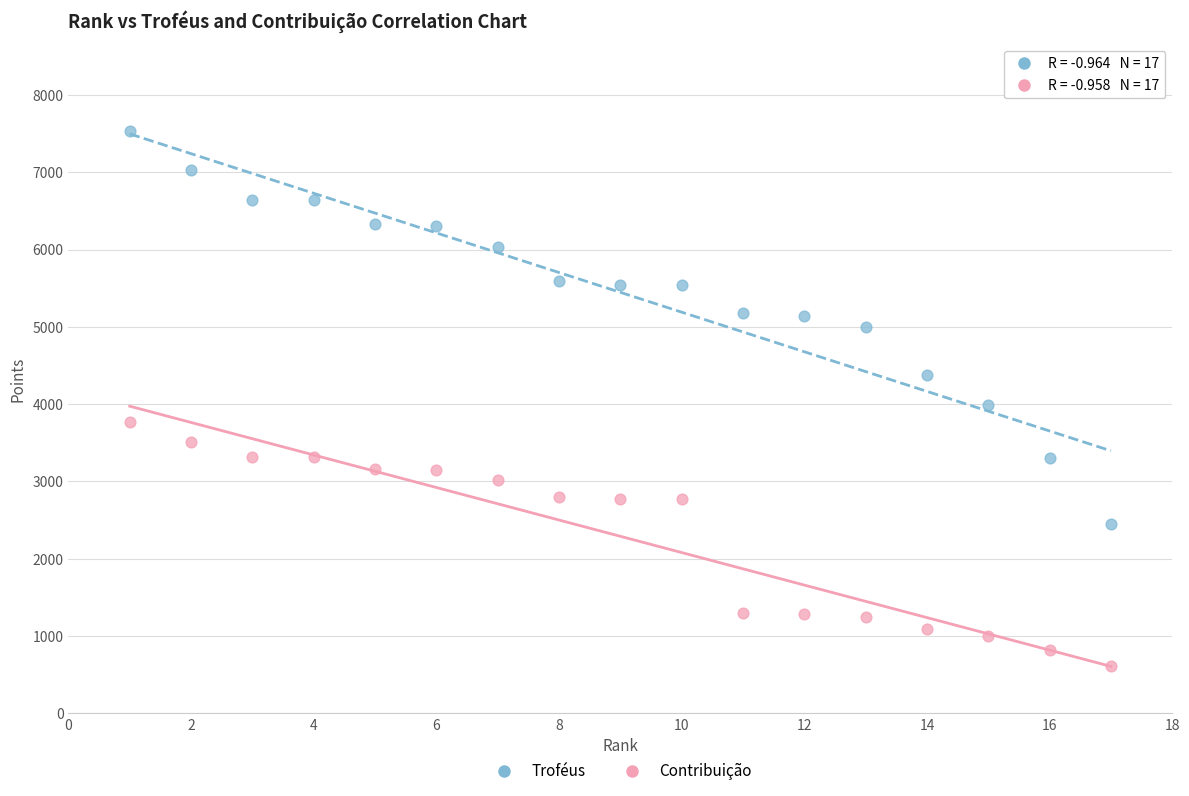

Which series has the largest Y range (max minus min)?

Troféus